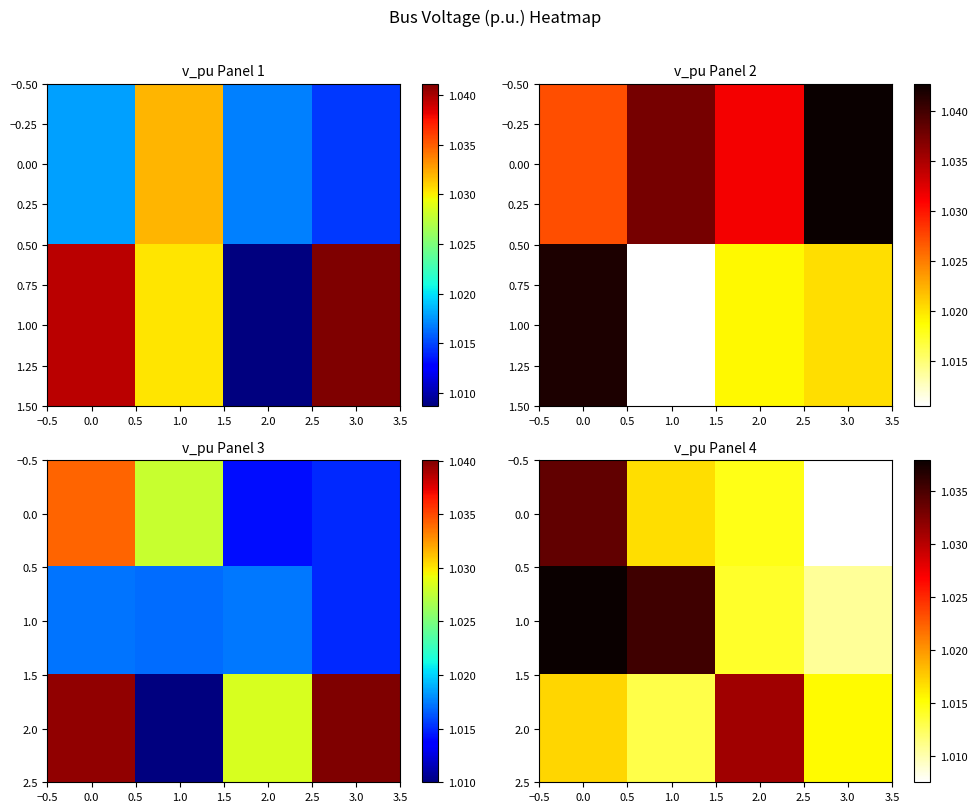

The value of 1.0 at 0.0 is 1.4. True or false?

False